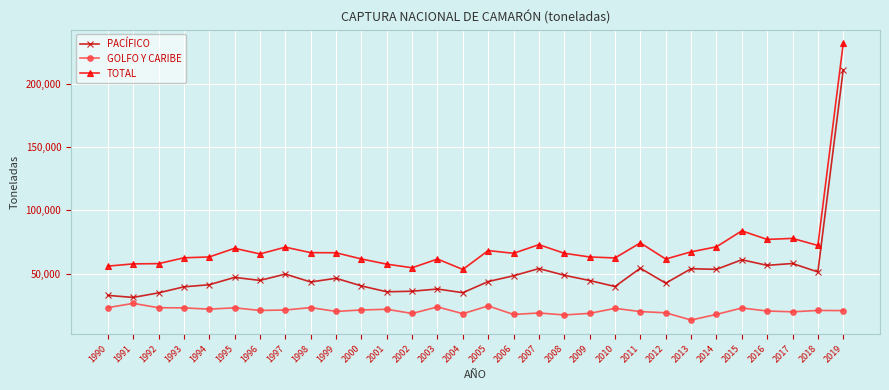

At which label does GOLFO Y CARIBE first exceed 20926?

1990